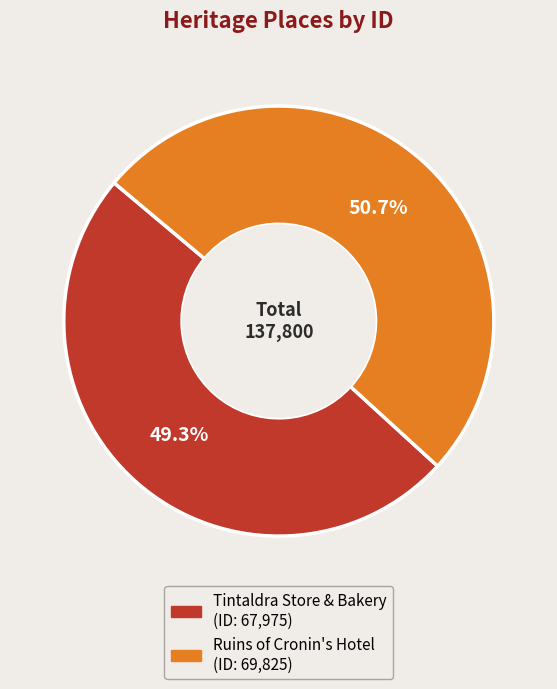

The Ruins of Cronin's Hotel slice represents 40% of the pie. True or false?

False